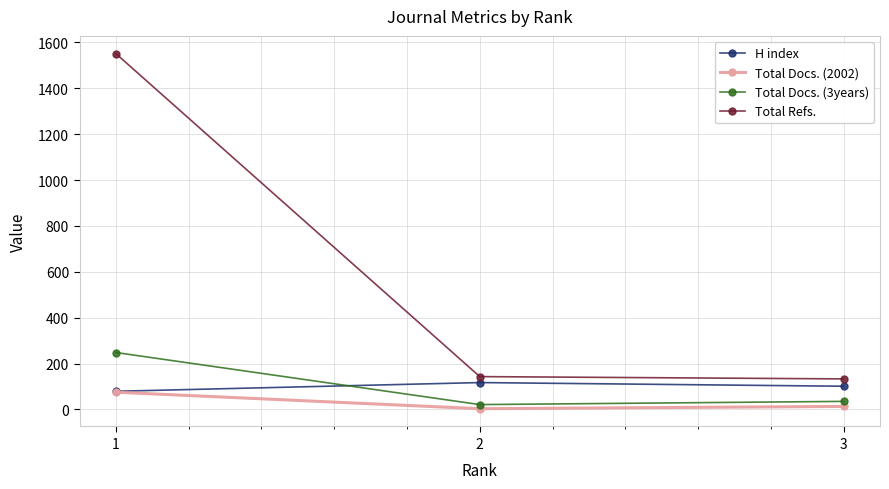

How many series are shown in this chart?

4